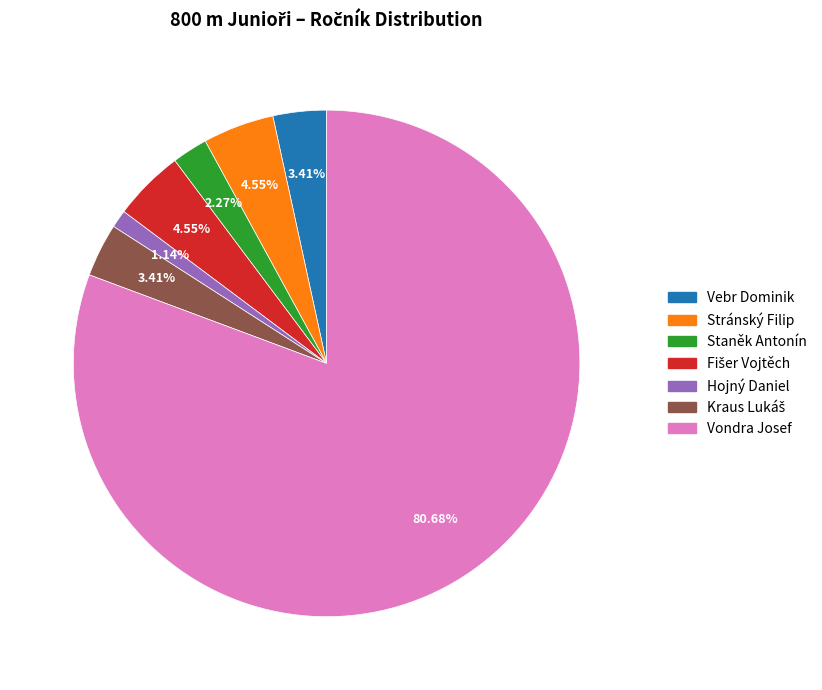

Which has a higher value, Staněk Antonín or Vebr Dominik?

Vebr Dominik